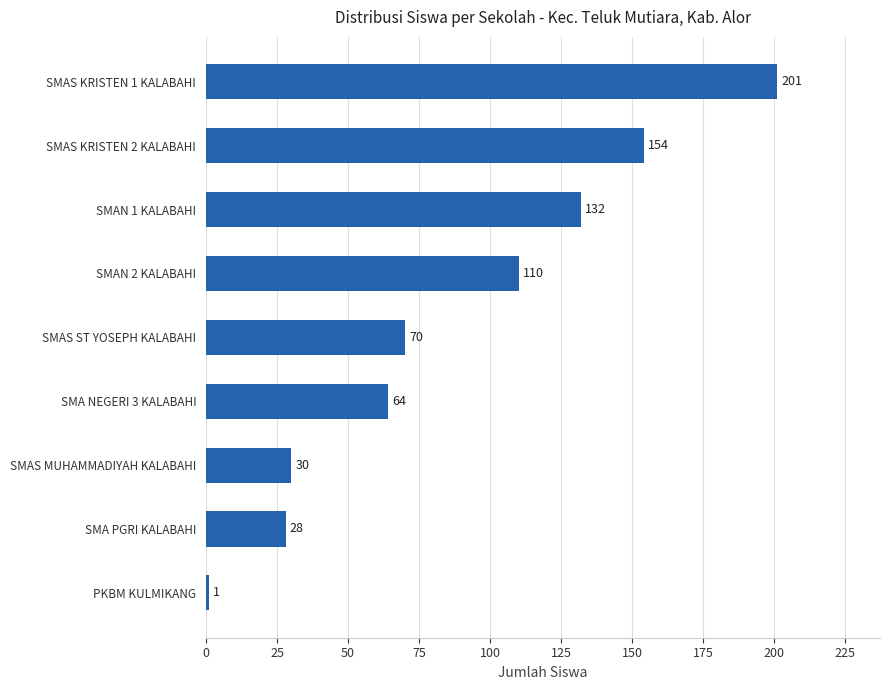

What is the maximum value shown in the chart?

201